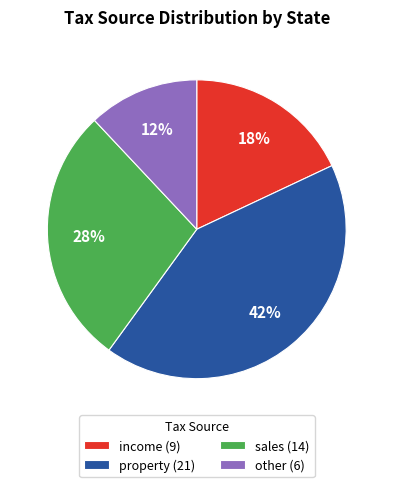

To the nearest percent, what is the difference between the sales and other slice percentages?

16%